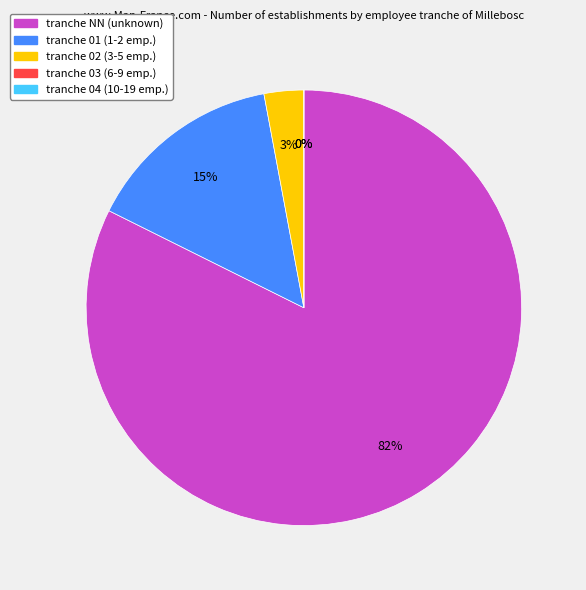

Rank the categories by value from lowest to highest.

03, 04, 02, 01, NN